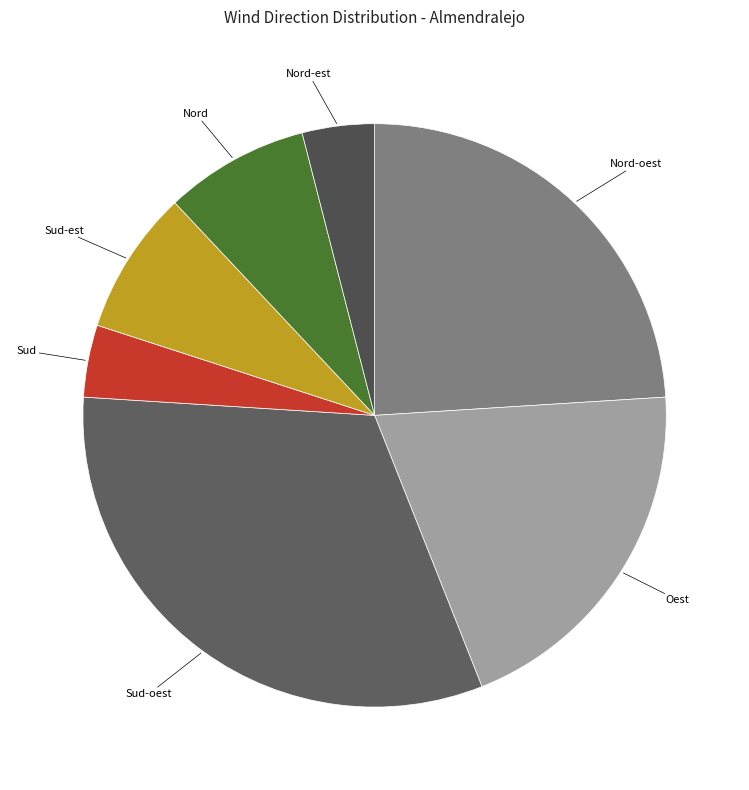

Which has a higher value, Sud-est or Sud-oest?

Sud-oest